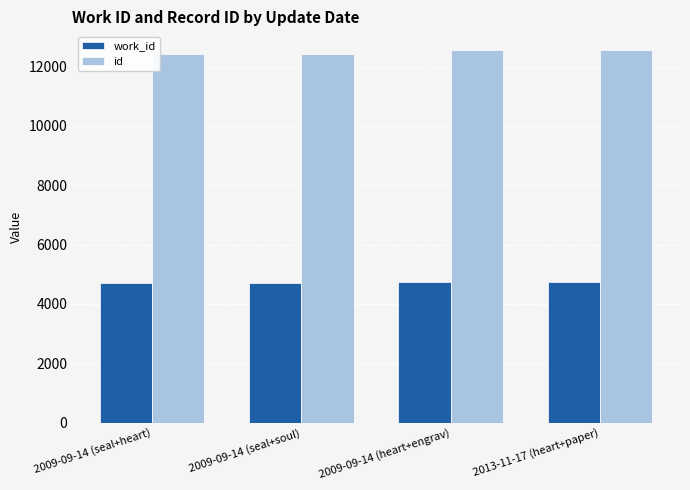

What is the difference between the maximum and minimum values in the id series?

150